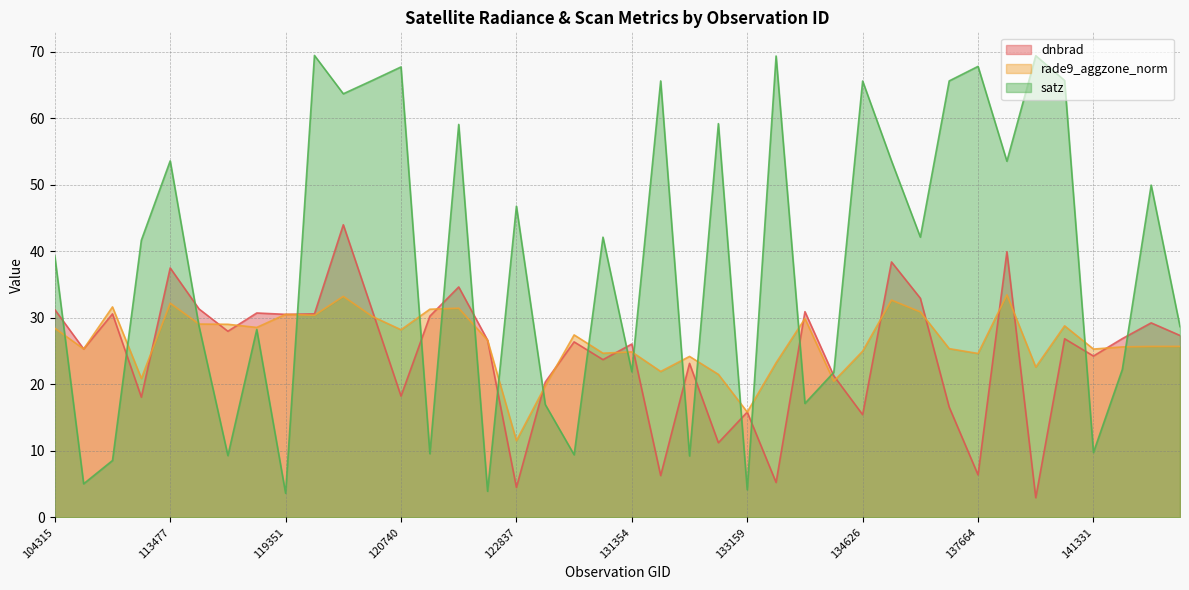

Reading left to right, what are all the values shown in this chart?

dnbrad: 104315=31.2	104431=25.3	107081=30.6	107253=18.1	113477=37.5	113644=31.3	113817=28.0	115591=30.7	119351=30.5	3797=30.6	119873=44.0	3995=31.1	120740=18.2	121249=30.2	121771=34.6	122118=26.6	122837=4.5	123011=20.3	124082=26.4	124261=23.7	131354=26.1	131704=6.3	132248=23.1	132798=11.2	133159=15.8	133701=5.2	134076=30.9	134260=21.3	134626=15.4	134821=38.4	135370=32.9	6551=16.6	137664=6.4	137852=39.9	7001=2.9	7199=26.9	141331=24.2	143488=26.9	143686=29.2	147401=27.3
rade9_aggzone_norm: 104315=28.4	104431=25.3	107081=31.6	107253=20.9	113477=32.2	113644=29.1	113817=29.0	115591=28.5	119351=30.5	3797=30.4	119873=33.2	3995=30.2	120740=28.2	121249=31.3	121771=31.4	122118=26.6	122837=11.5	123011=19.8	124082=27.4	124261=24.7	131354=24.9	131704=21.9	132248=24.2	132798=21.5	133159=15.8	133701=23.2	134076=29.9	134260=20.5	134626=25.0	134821=32.7	135370=30.9	6551=25.4	137664=24.6	137852=33.4	7001=22.6	7199=28.8	141331=25.3	143488=25.6	143686=25.7	147401=25.7
satz: 104315=39.3	104431=5.0	107081=8.5	107253=41.7	113477=53.6	113644=28.7	113817=9.3	115591=28.2	119351=3.6	3797=69.4	119873=63.7	3995=65.7	120740=67.7	121249=9.6	121771=59.1	122118=3.9	122837=46.8	123011=17.0	124082=9.4	124261=42.1	131354=21.9	131704=65.6	132248=9.2	132798=59.2	133159=4.1	133701=69.4	134076=17.1	134260=21.8	134626=65.6	134821=53.6	135370=42.1	6551=65.6	137664=67.8	137852=53.5	7001=69.4	7199=65.7	141331=9.8	143488=22.2	143686=49.9	147401=28.7